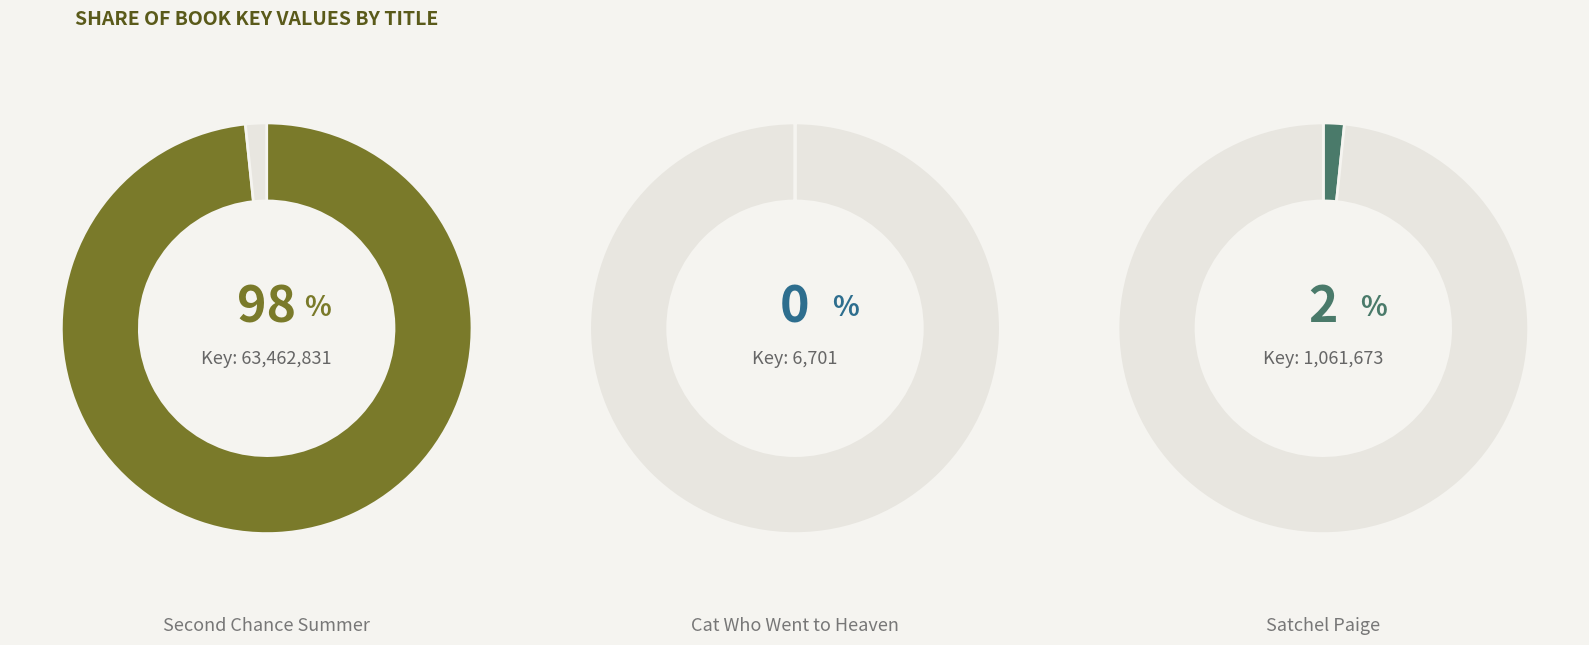

To the nearest percent, what is the average slice percentage?

33%